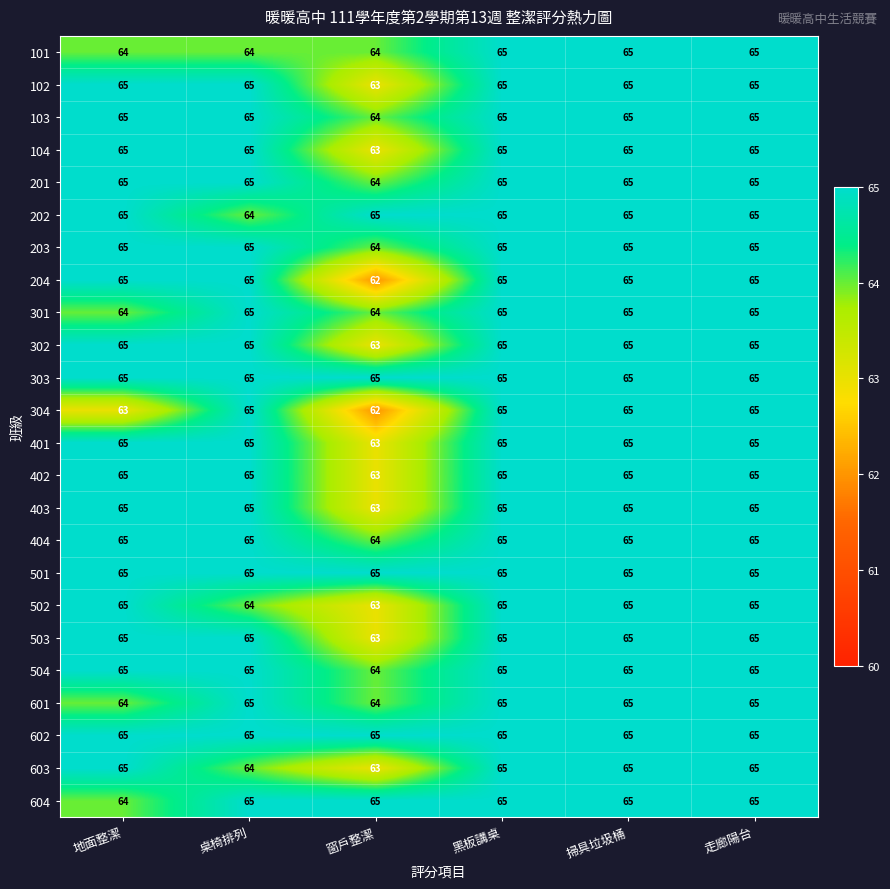

What is the approximate value of 601 at 掃具垃圾桶?

65